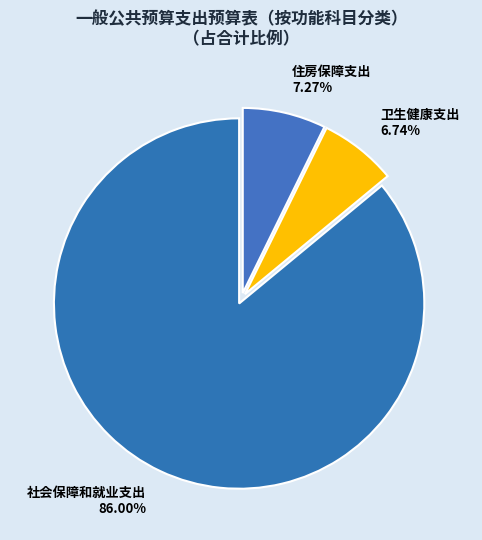

Is there a majority slice in this chart?

Yes